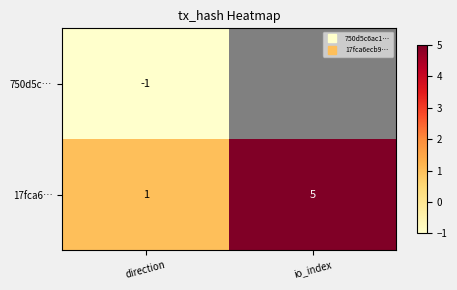

What value does the 17fca6… series have at direction?

1.0